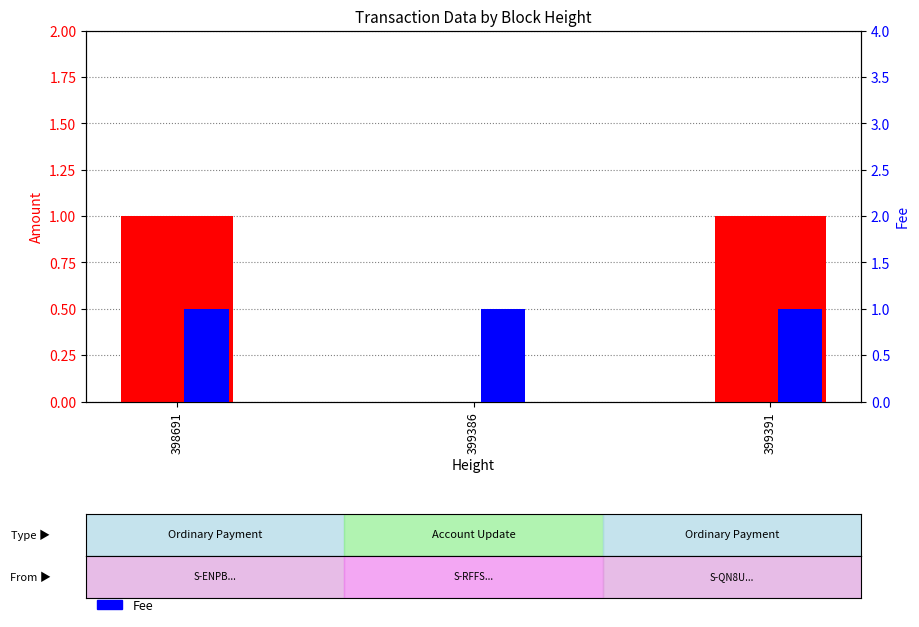

Which series has the largest total across all categories?

Fee